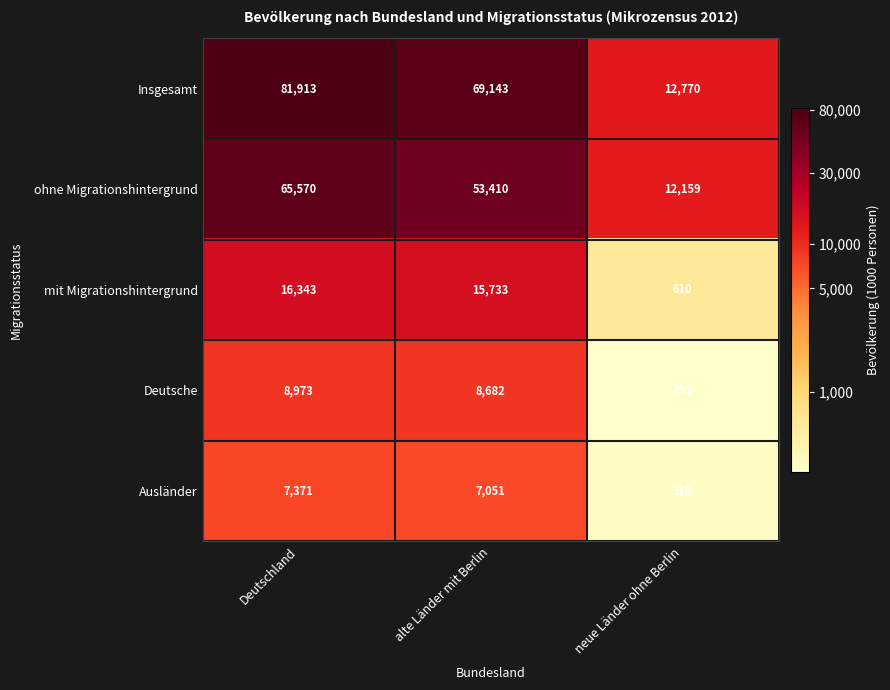

What is the difference between the mit Migrationshintergrund values at neue Länder ohne Berlin and Deutschland?

15733